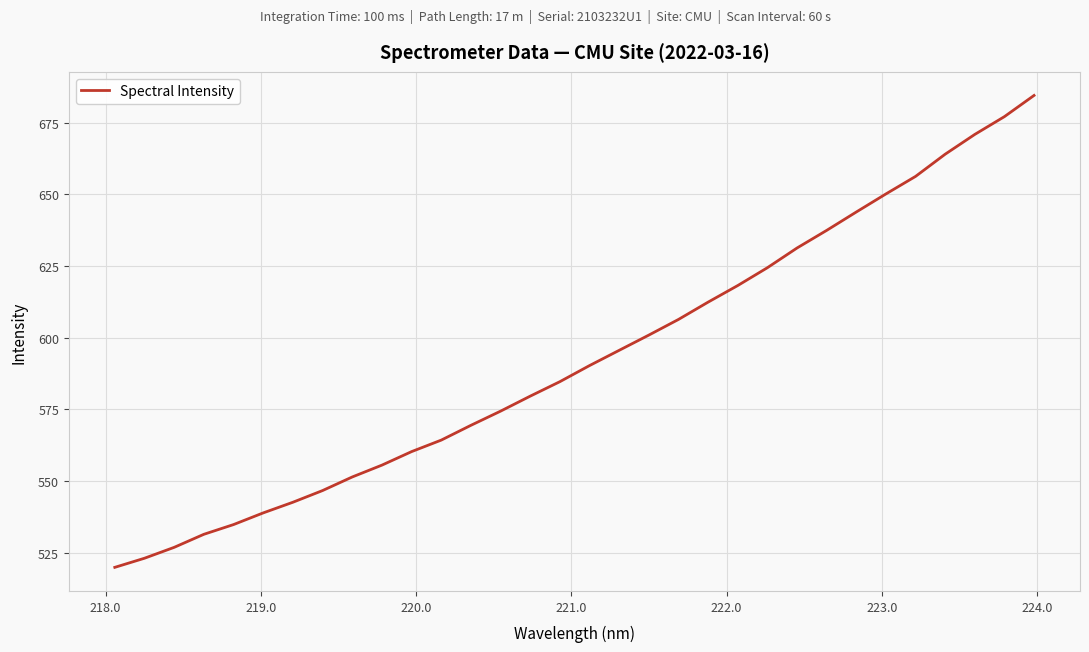

What is the maximum value shown in the chart?

684.5